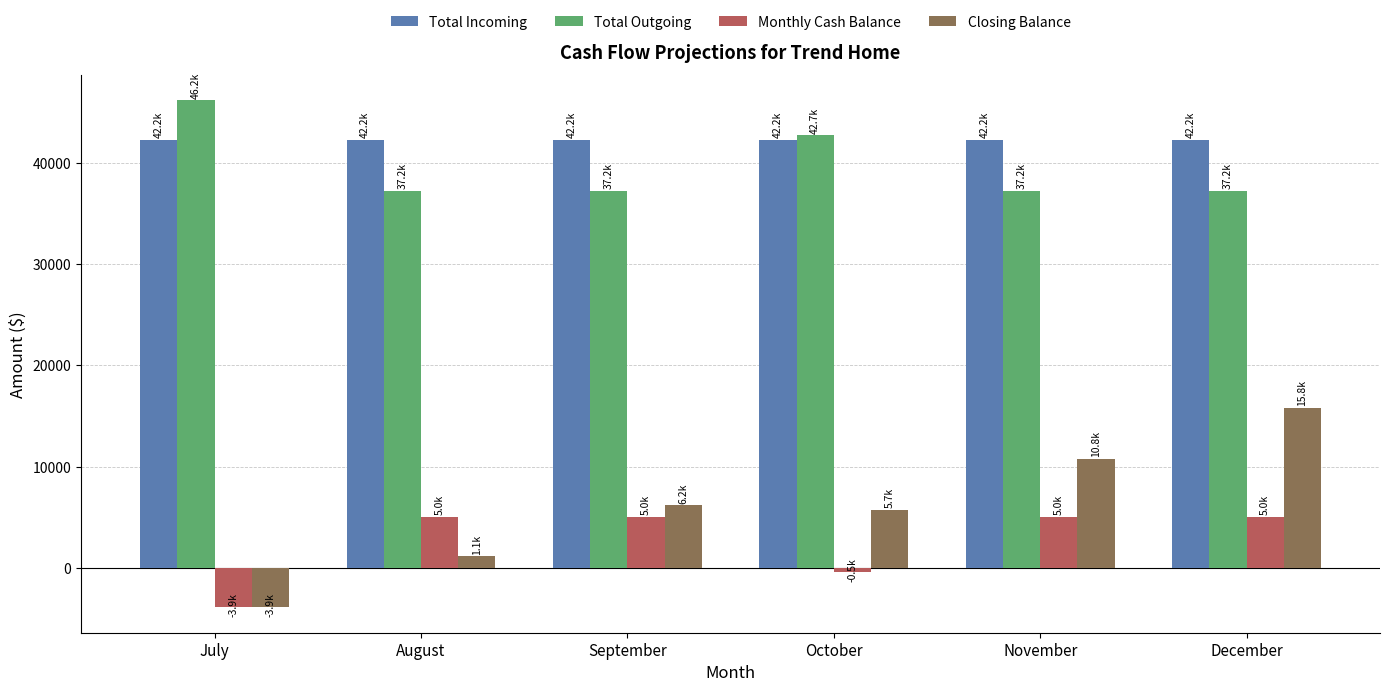

What is the difference between the maximum and minimum values in the Monthly Cash Balance series?

8944.0